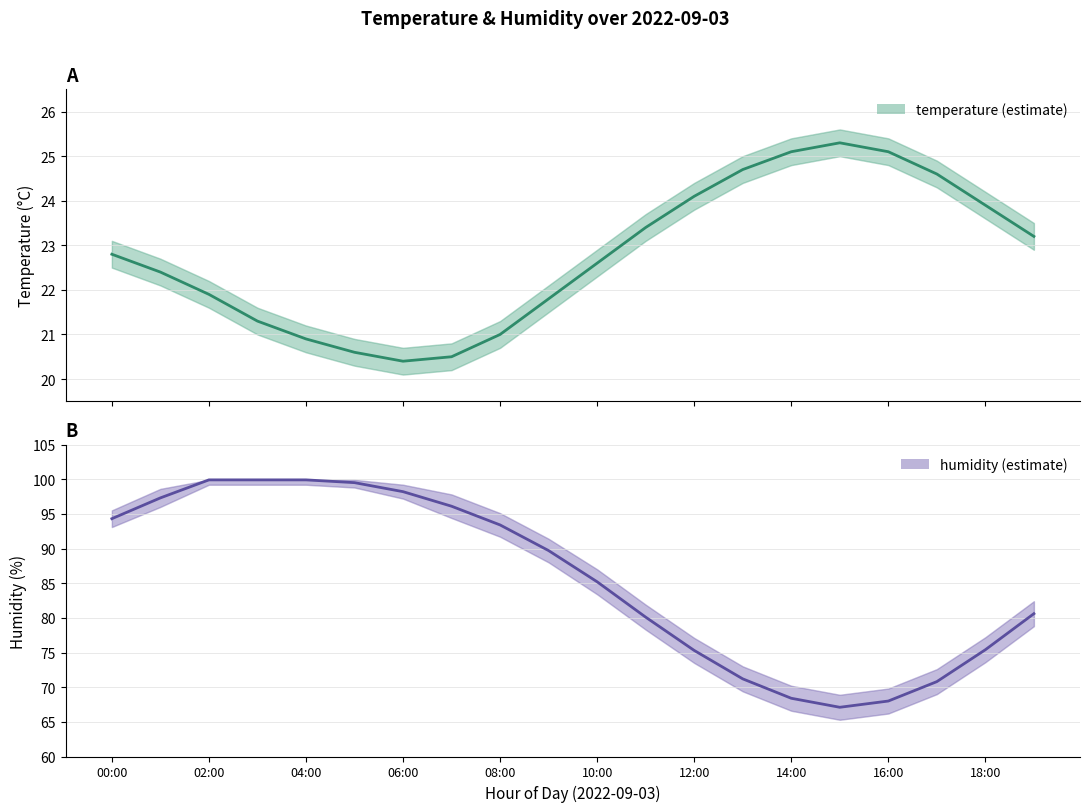

How many data points in humidity are less than 89?

10